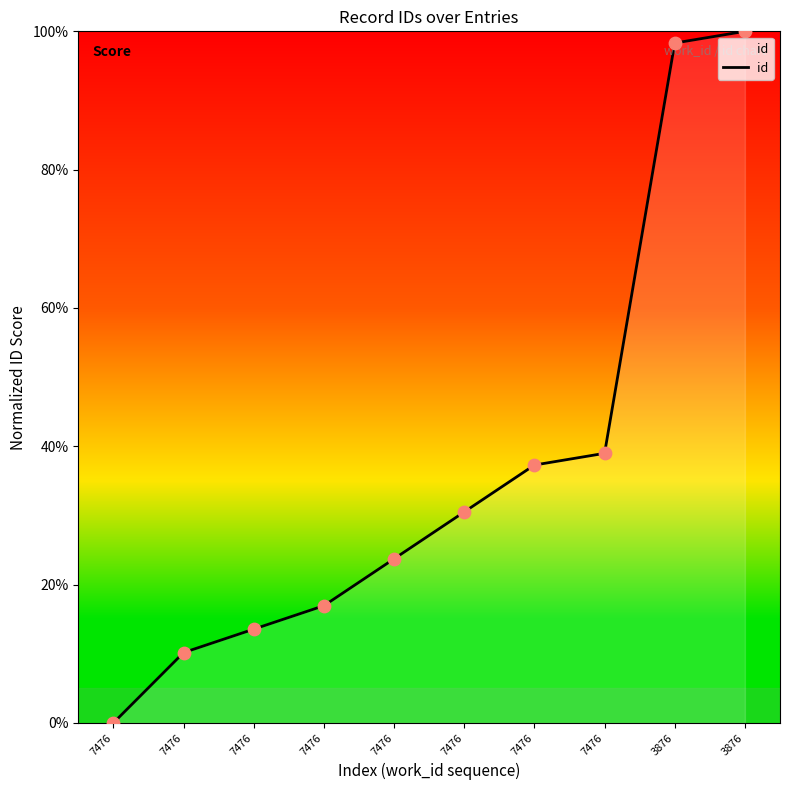

Between 7476 and 7476, which is larger?

7476